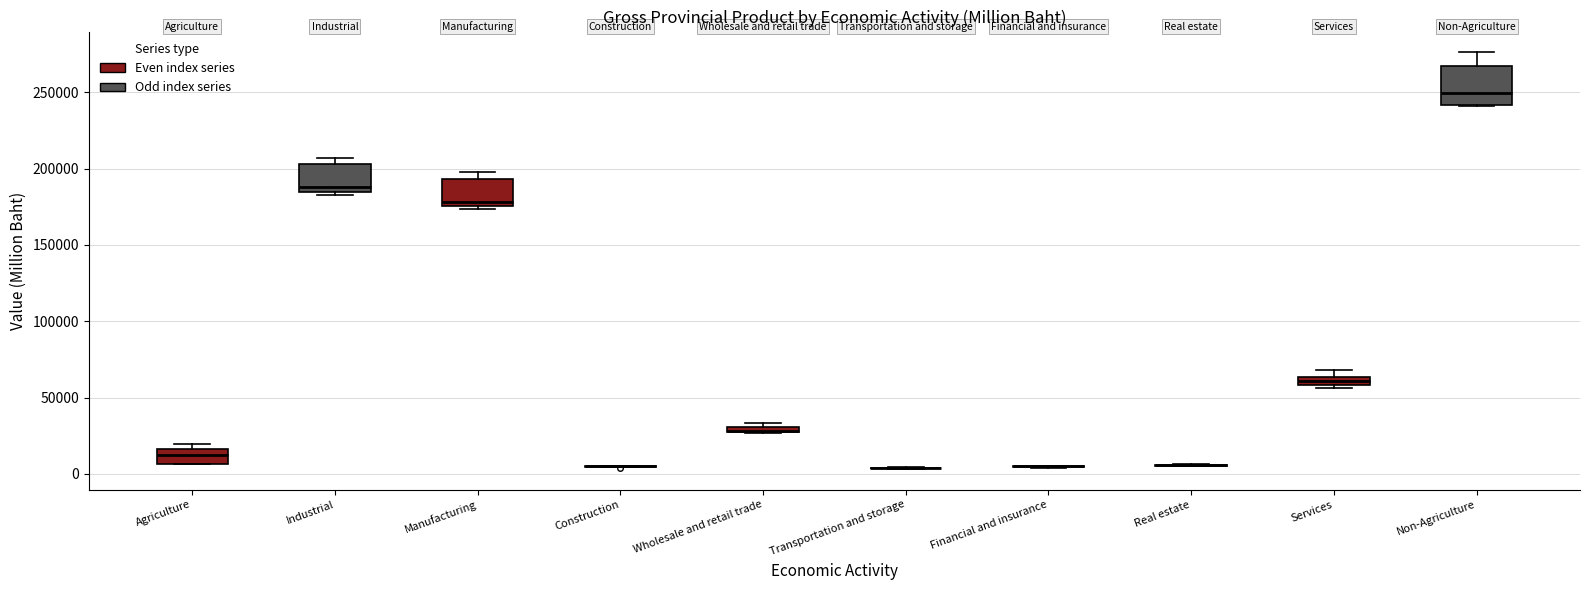

Comparing the boxes themselves (not the whiskers), which one is the tallest?

Non-Agriculture